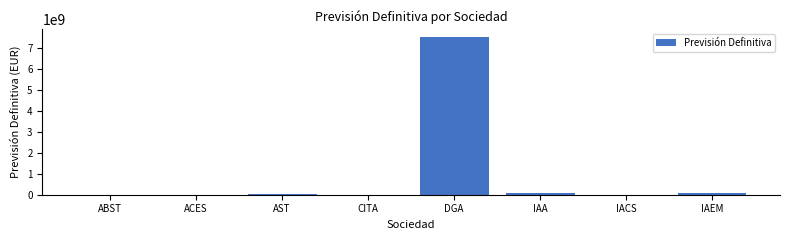

Which has a higher value, IAEM or DGA?

DGA